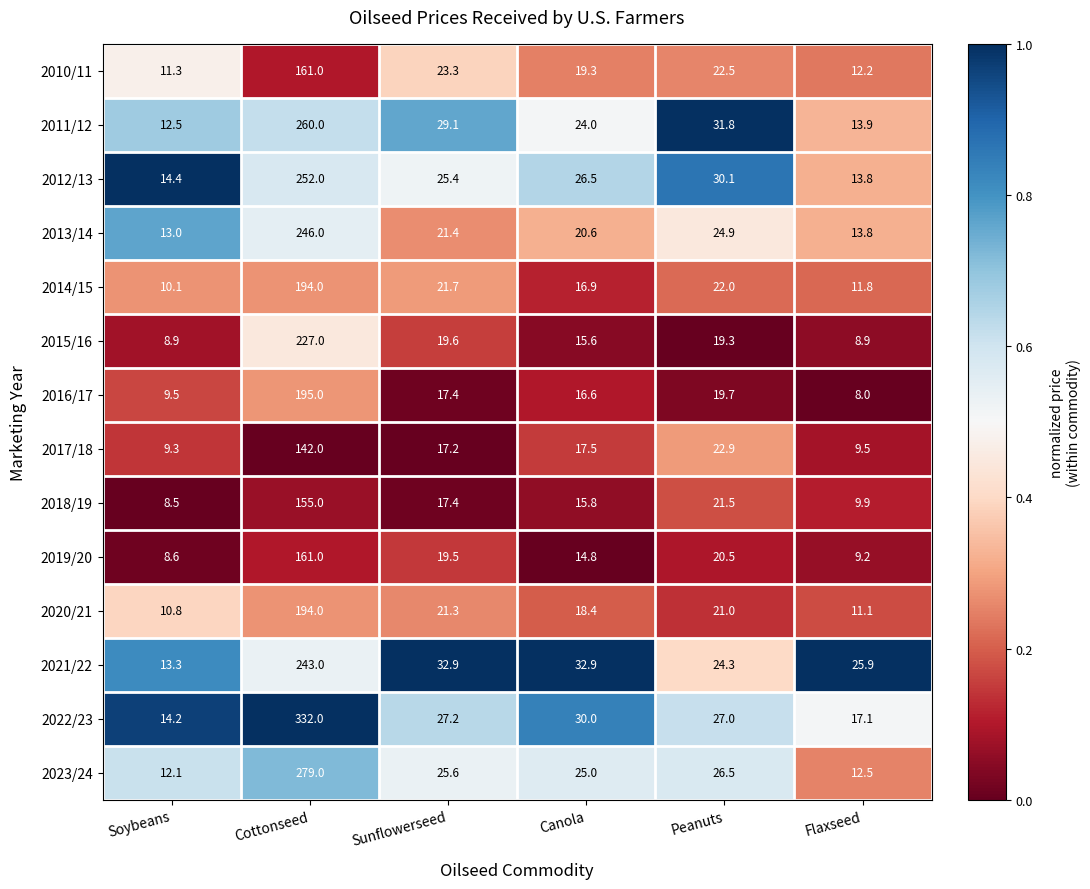

What is the difference between the maximum and minimum values in the 2021/22 series?

229.7